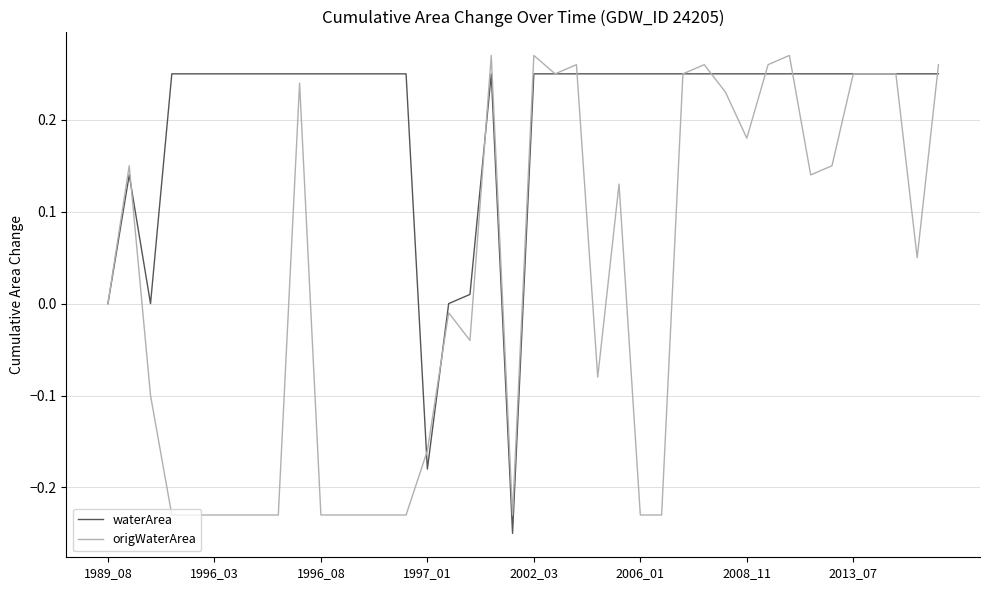

Which series has the largest total across all categories?

waterArea